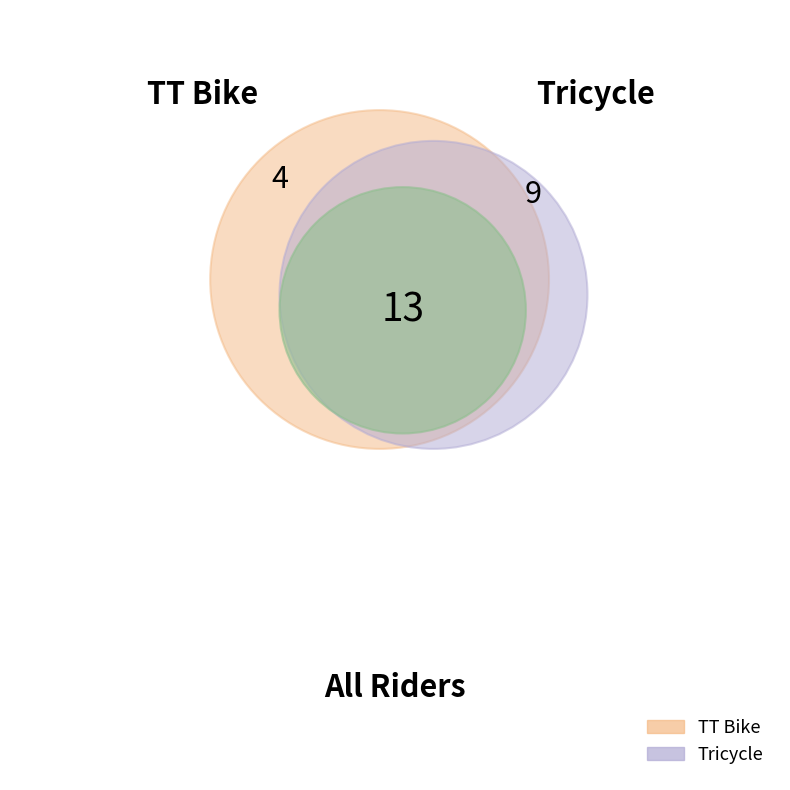

Which category has the smallest portion of the pie?

TT Bike